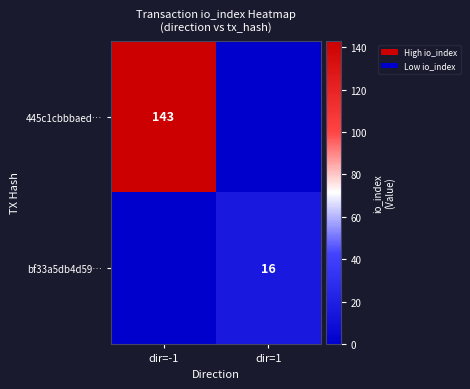

True or false: 445c1cbbbaed… has a value of 143 at dir=-1.

True